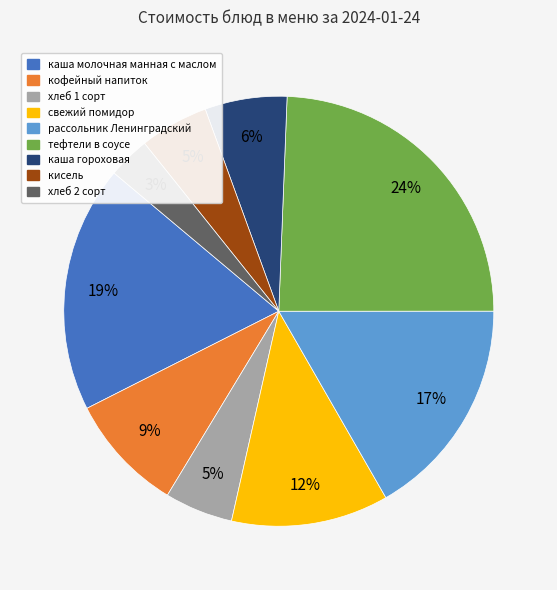

To the nearest percent, what is the combined percentage of свежий помидор and кофейный напиток?

21%